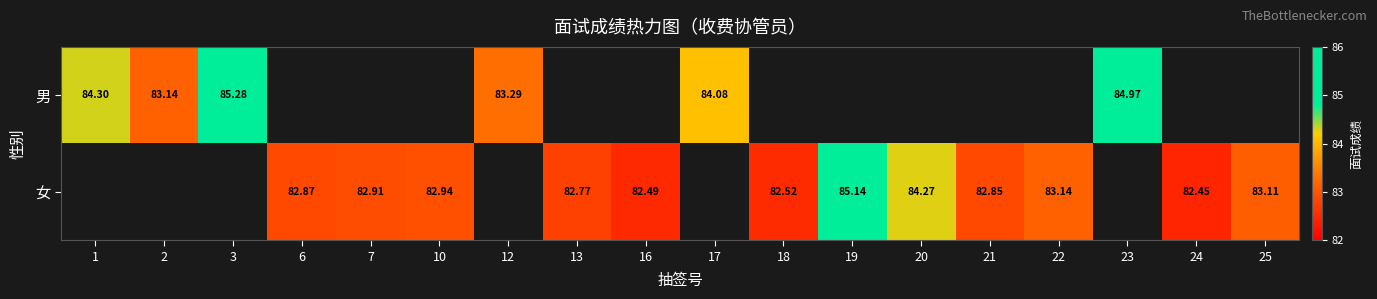

What is the difference between the 女 values at 18 and 25?

0.6